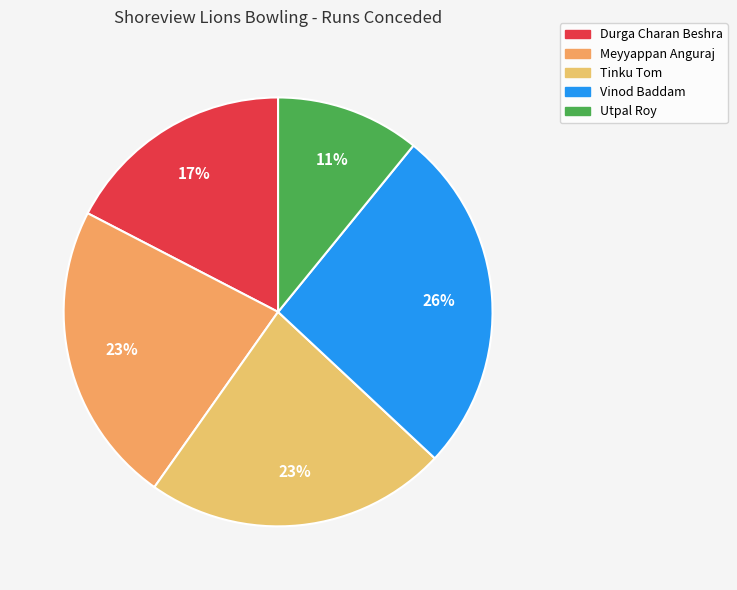

Is it true that Meyyappan Anguraj is 23% of the pie?

True